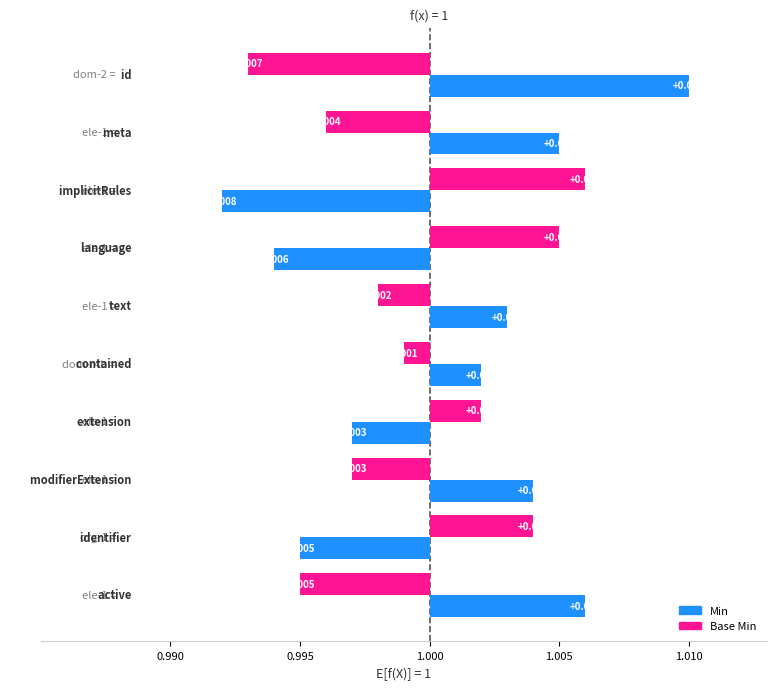

How many bars are there in each group?

2